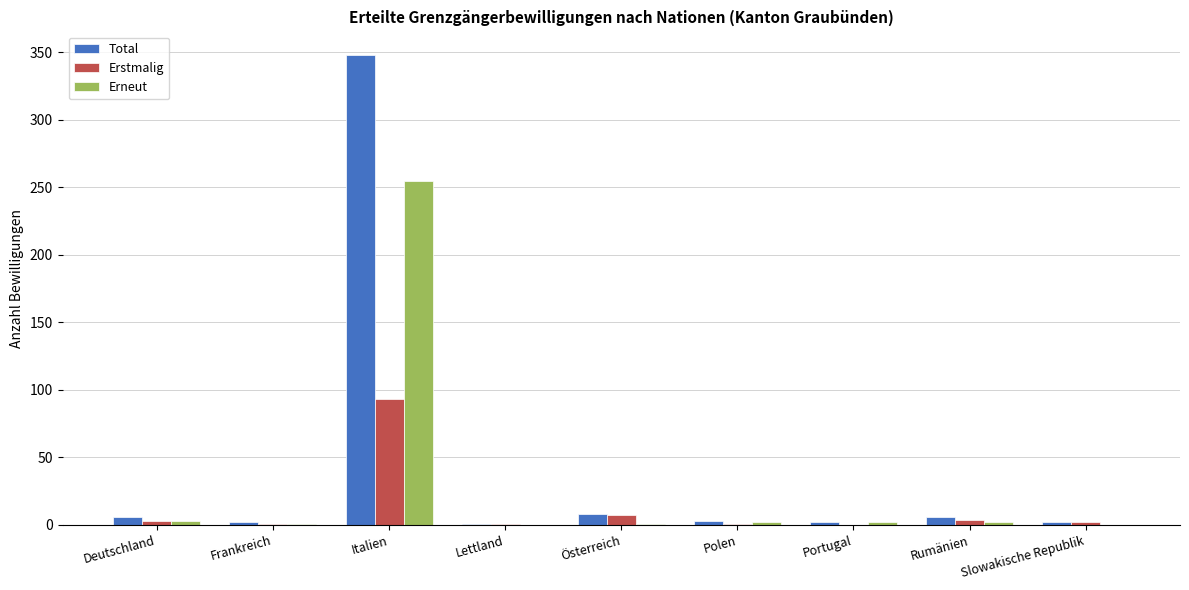

What is the maximum value shown in the chart?

348